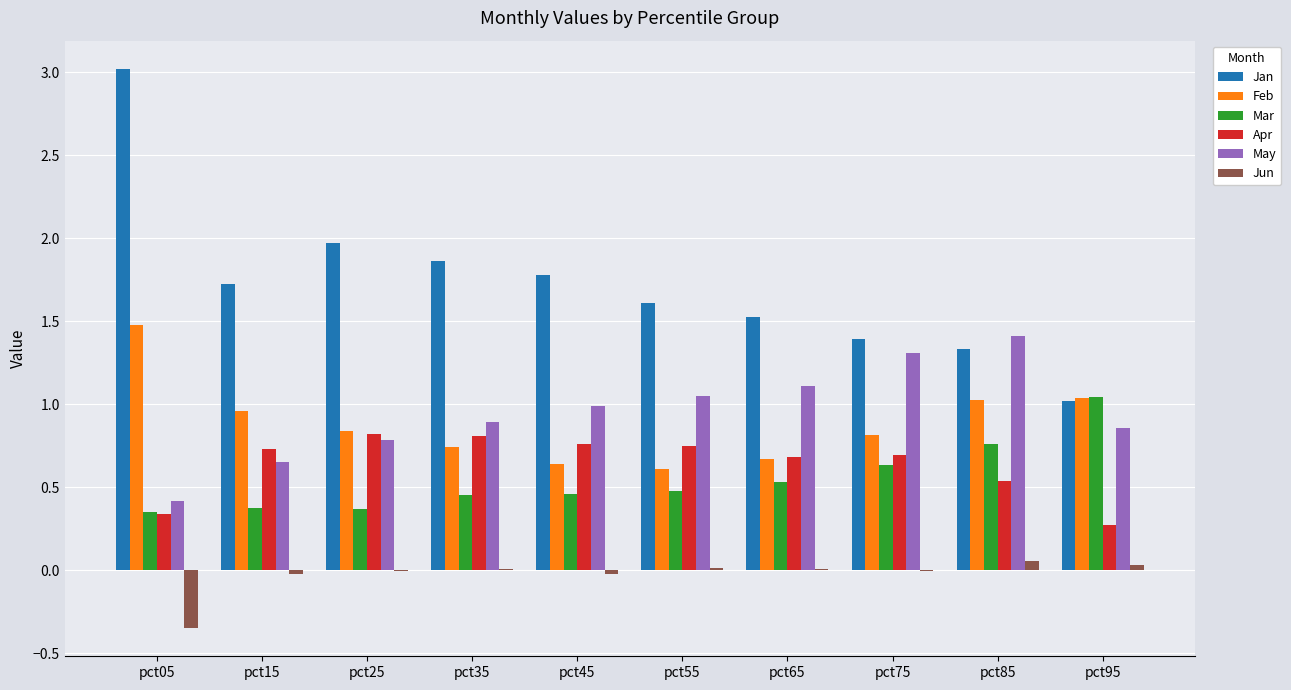

Is it true that Mar equals 0.5 at pct65?

True